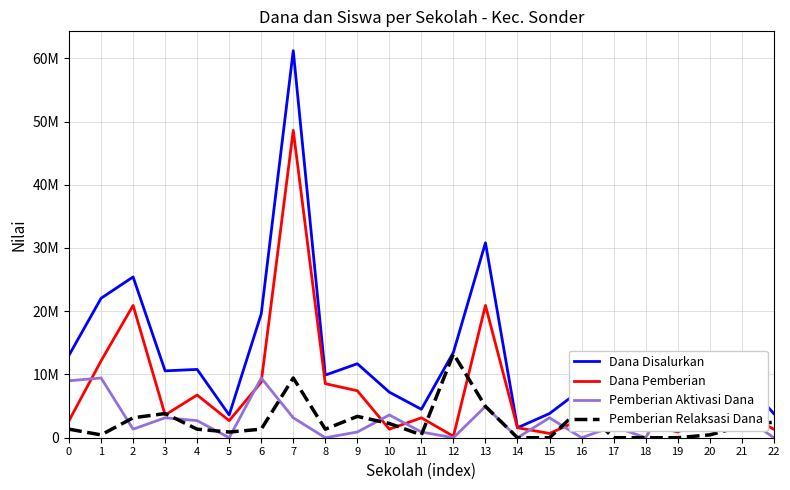

Is the value of Dana Pemberian at 21 greater than the value of Pemberian Aktivasi Dana at 2?

Yes